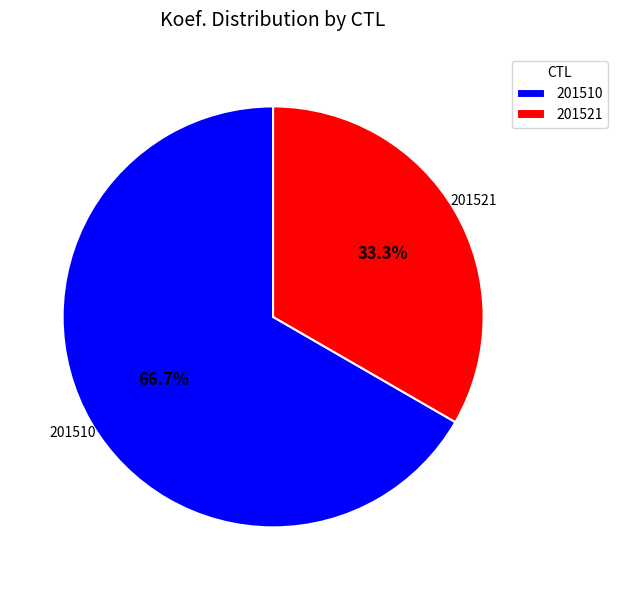

Is there a majority slice in this chart?

Yes